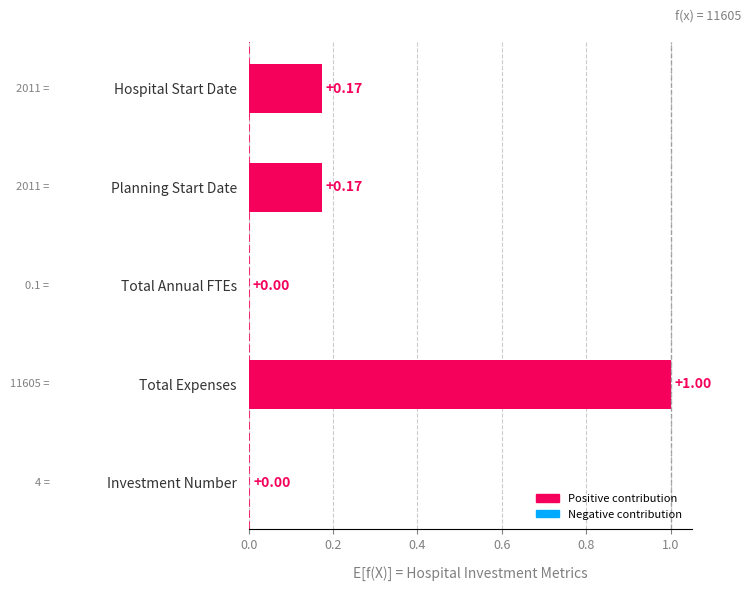

Which has a higher value, Hospital Start Date or Total Expenses?

Total Expenses